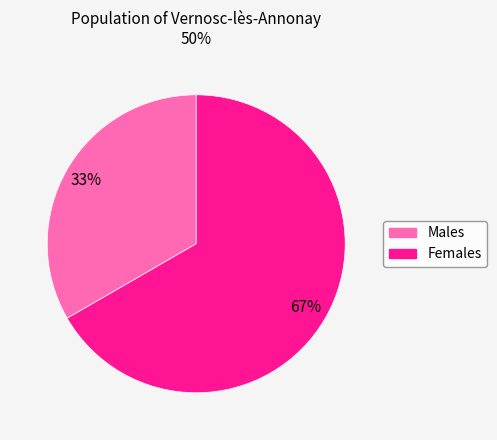

Does any single category account for the majority?

Yes